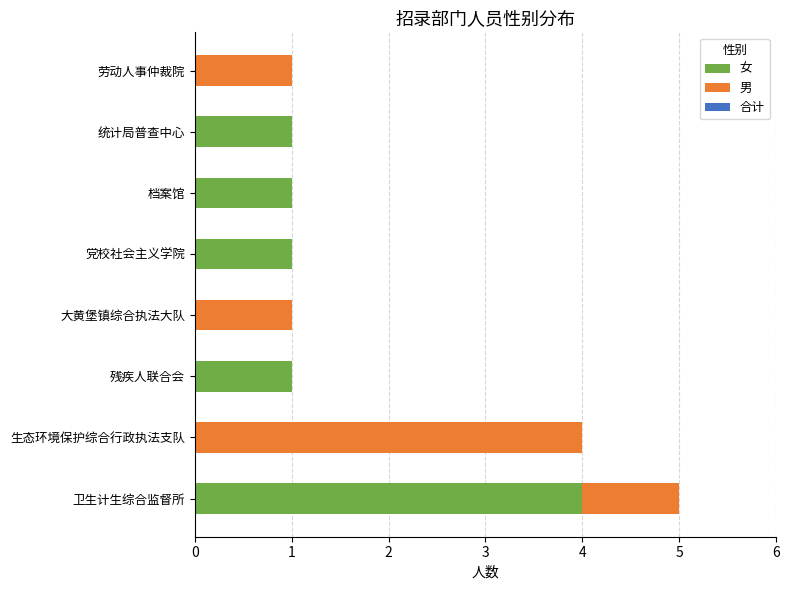

At which category is the sum across all series the highest?

卫生计生综合监督所